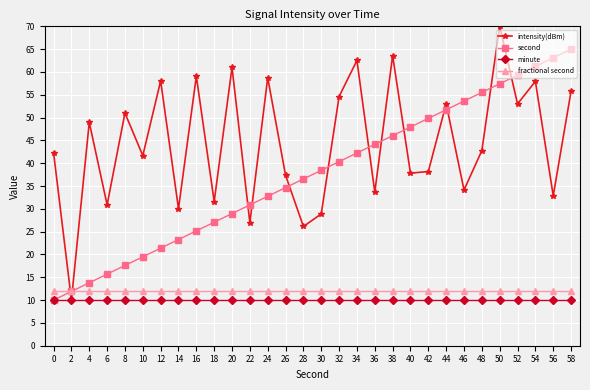

Where is the first local maximum for intensity(dBm)?

4